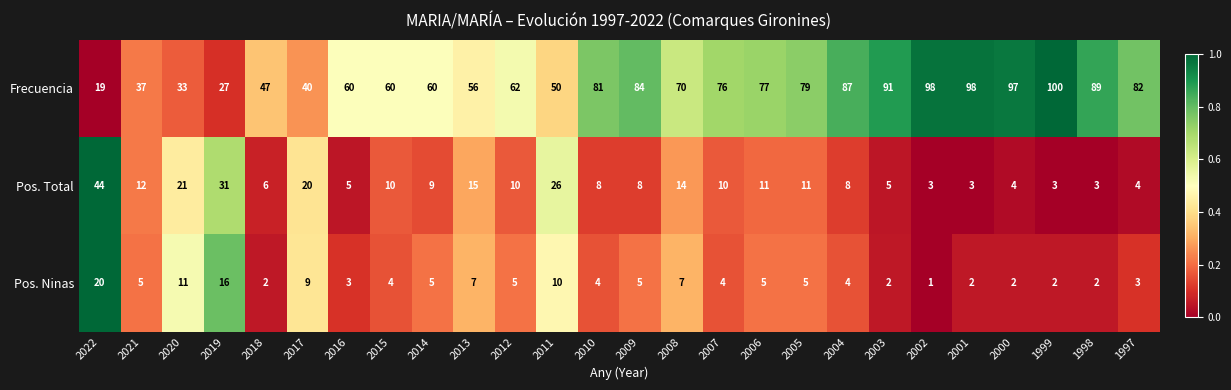

List the series in order of their peak value, lowest first.

Pos. Ninas, Pos. Total, Frecuencia